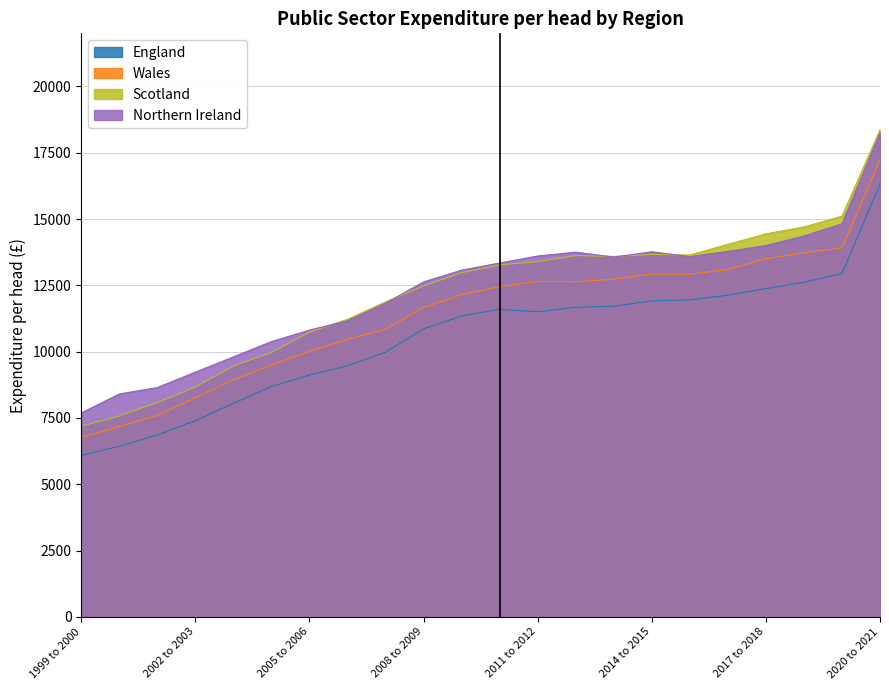

Does the chart display data point markers on the line(s)?

No